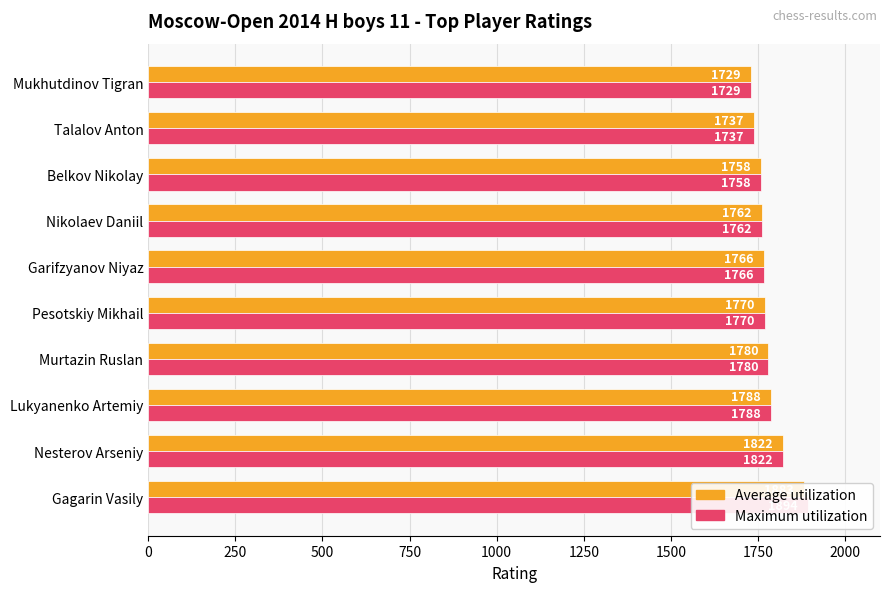

The Maximum utilization series shows 1204 at Belkov Nikolay. True or false?

False